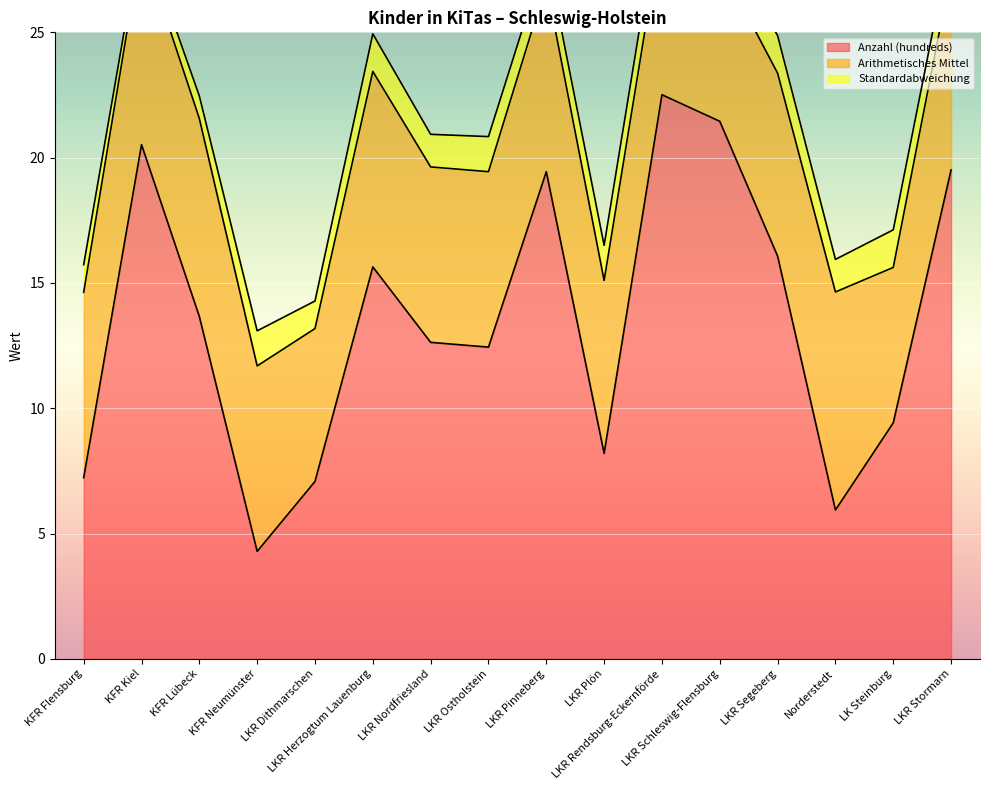

True or false: Anzahl (hundreds) and Standardabweichung intersect in this chart.

False